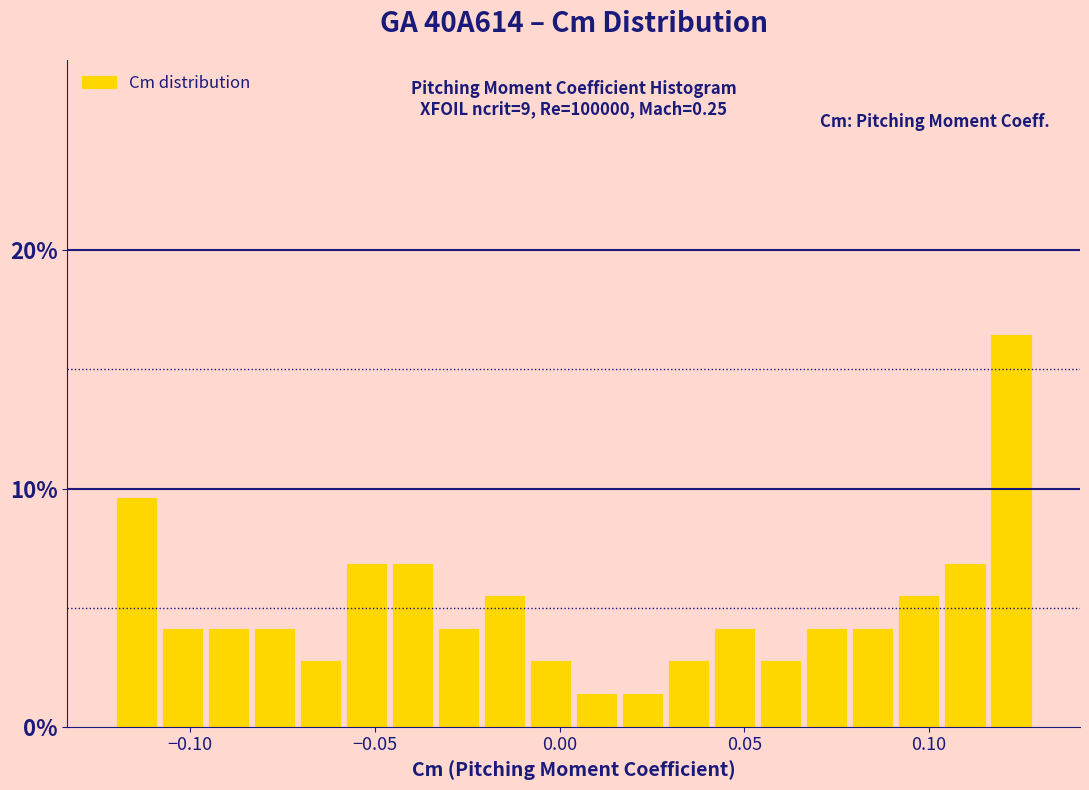

Around what value on the x-axis is the tallest bar? Give the approximate position of its centre, as read against the axis.

0.120